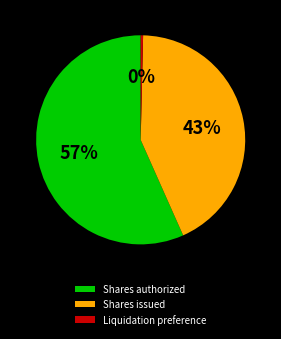

Do Shares issued and Liquidation preference together represent more than half of the pie?

No